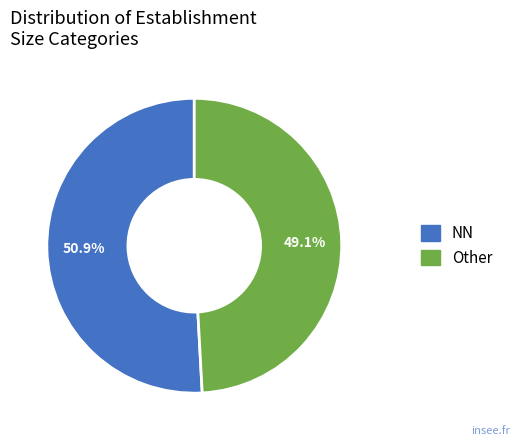

Is there a majority slice in this chart?

Yes